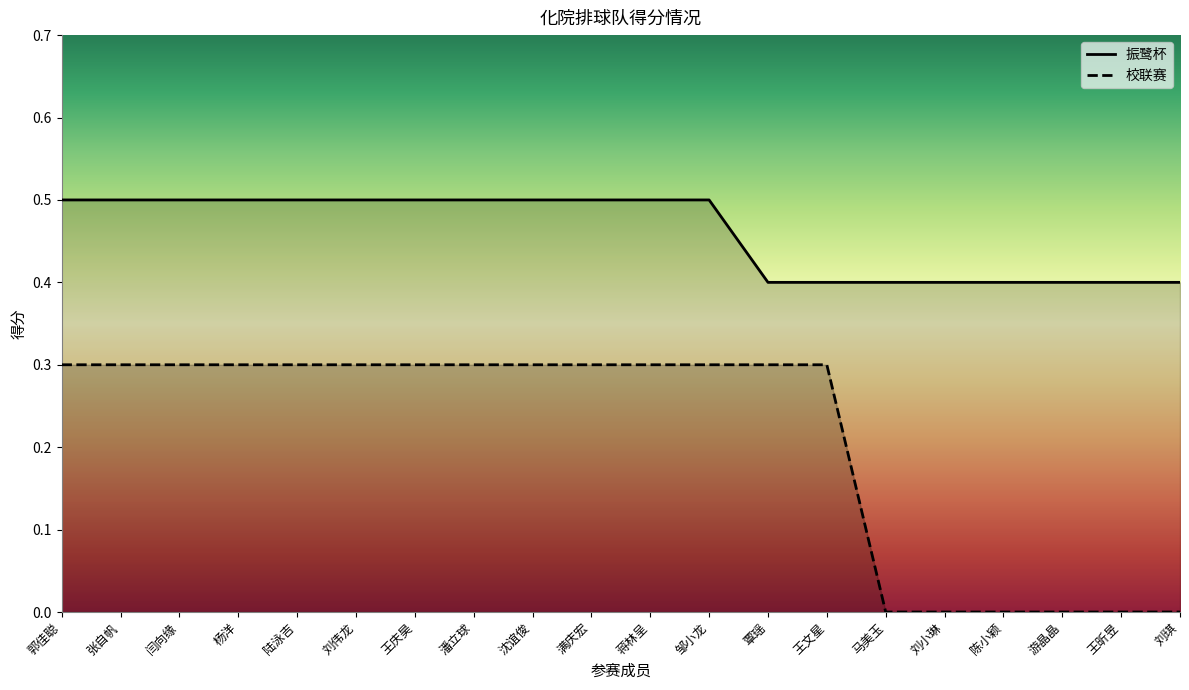

At which category is the sum across all series the highest?

郭佳聪